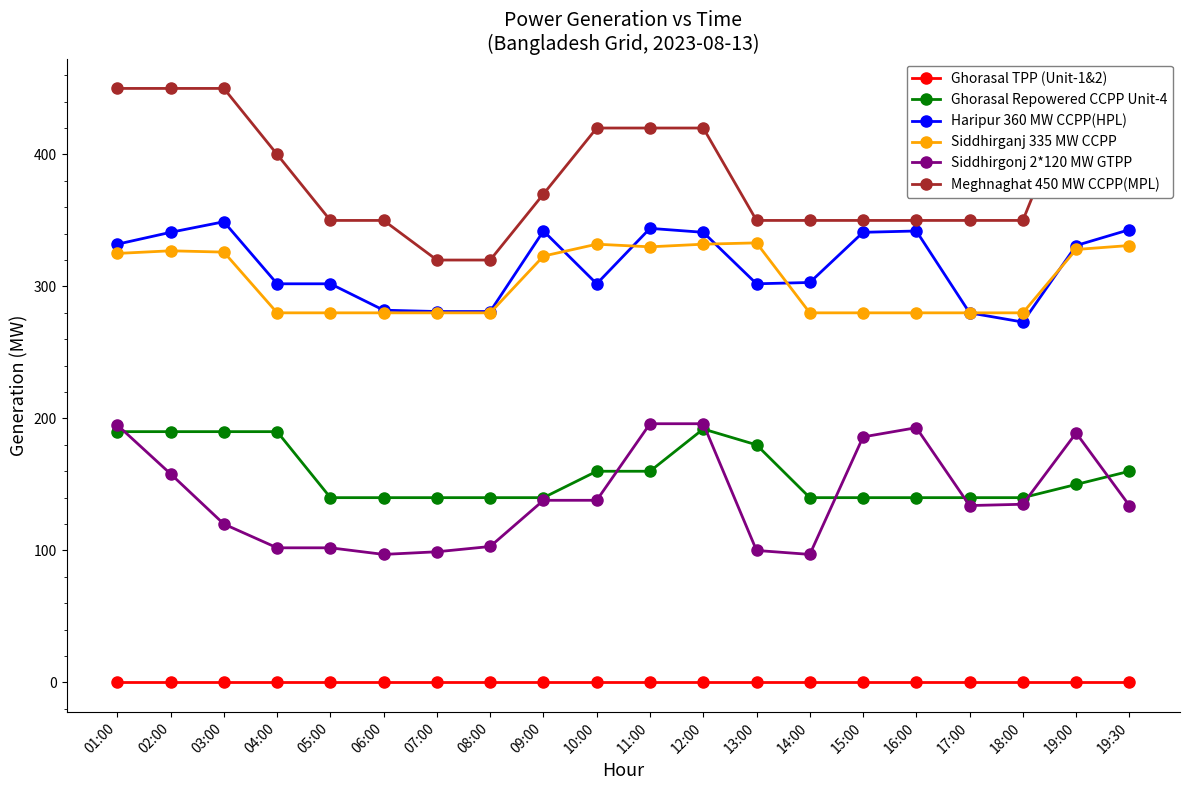

Reading left to right, transcribe all the data shown in this chart.

Ghorasal TPP (Unit-1&2): 01:00=0	02:00=0	03:00=0	04:00=0	05:00=0	06:00=0	07:00=0	08:00=0	09:00=0	10:00=0	11:00=0	12:00=0	13:00=0	14:00=0	15:00=0	16:00=0	17:00=0	18:00=0	19:00=0	19:30=0
Ghorasal Repowered CCPP Unit-4: 01:00=190	02:00=190	03:00=190	04:00=190	05:00=140	06:00=140	07:00=140	08:00=140	09:00=140	10:00=160	11:00=160	12:00=192	13:00=180	14:00=140	15:00=140	16:00=140	17:00=140	18:00=140	19:00=150	19:30=160
Haripur 360 MW CCPP(HPL): 01:00=332	02:00=341	03:00=349	04:00=302	05:00=302	06:00=282	07:00=281	08:00=281	09:00=342	10:00=302	11:00=344	12:00=341	13:00=302	14:00=303	15:00=341	16:00=342	17:00=280	18:00=273	19:00=331	19:30=343
Siddhirganj 335 MW CCPP: 01:00=325	02:00=327	03:00=326	04:00=280	05:00=280	06:00=280	07:00=280	08:00=280	09:00=323	10:00=332	11:00=330	12:00=332	13:00=333	14:00=280	15:00=280	16:00=280	17:00=280	18:00=280	19:00=328	19:30=331
Siddhirgonj 2*120 MW GTPP: 01:00=195	02:00=158	03:00=120	04:00=102	05:00=102	06:00=97	07:00=99	08:00=103	09:00=138	10:00=138	11:00=196	12:00=196	13:00=100	14:00=97	15:00=186	16:00=193	17:00=134	18:00=135	19:00=189	19:30=134
Meghnaghat 450 MW CCPP(MPL): 01:00=450	02:00=450	03:00=450	04:00=400	05:00=350	06:00=350	07:00=320	08:00=320	09:00=370	10:00=420	11:00=420	12:00=420	13:00=350	14:00=350	15:00=350	16:00=350	17:00=350	18:00=350	19:00=450	19:30=450